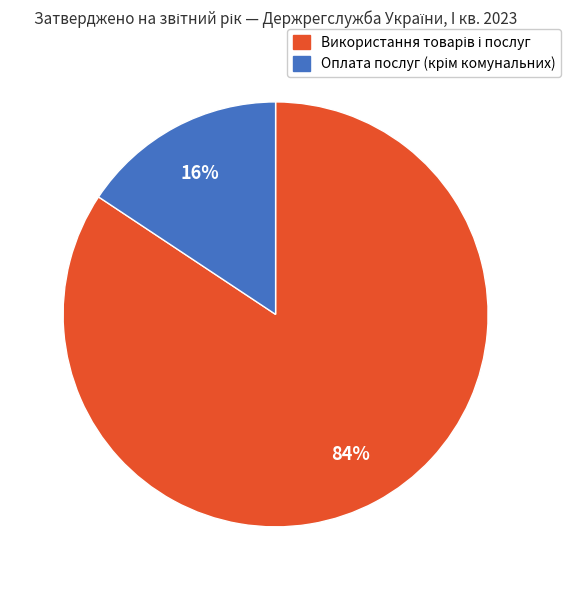

To the nearest percent, what is the average slice percentage?

50%